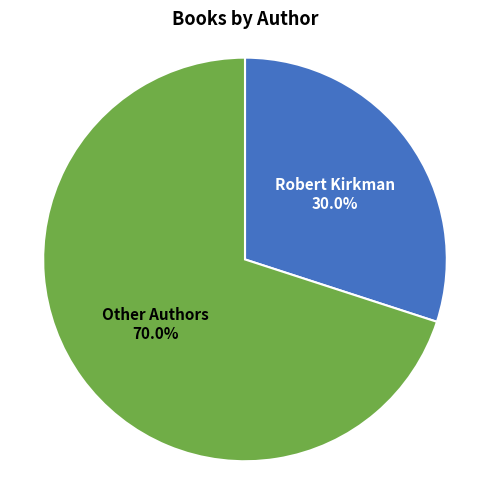

Is there any slice that represents more than half of the pie?

Yes